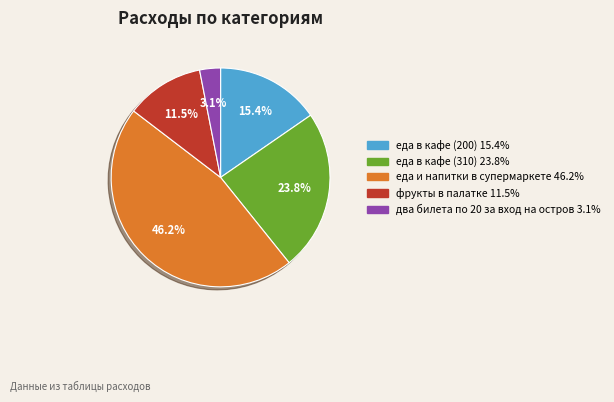

To the nearest percent, what percentage of the pie is еда в кафе (200)?

15%